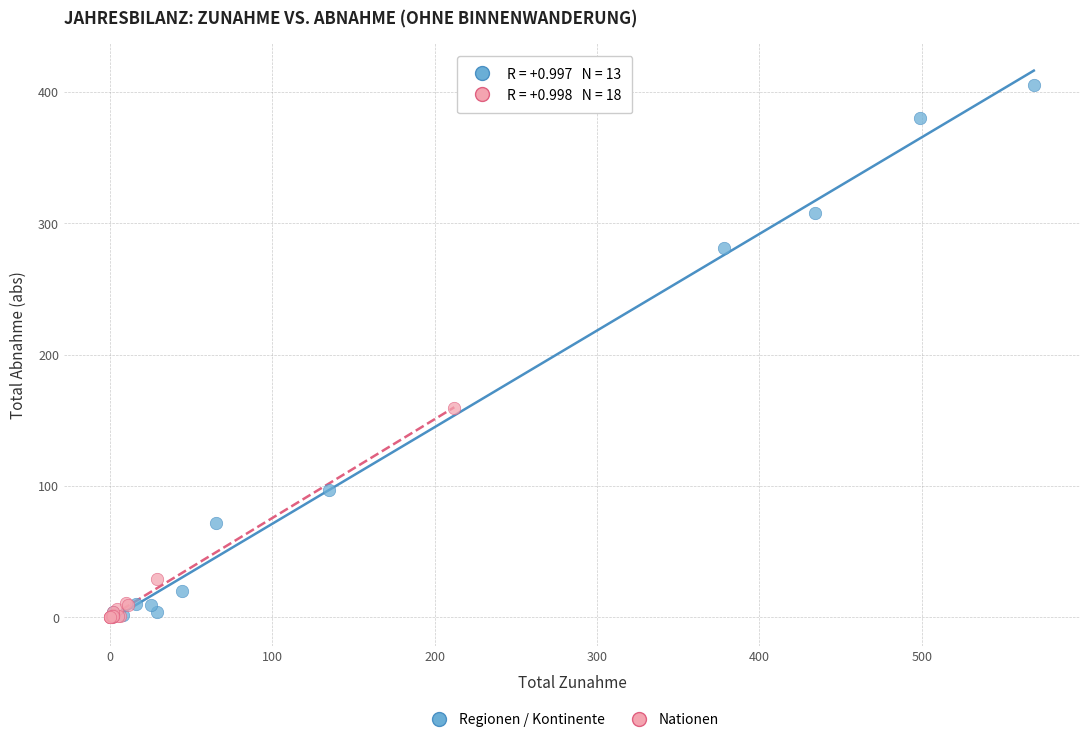

Which series reaches the maximum Y coordinate?

Regionen / Kontinente